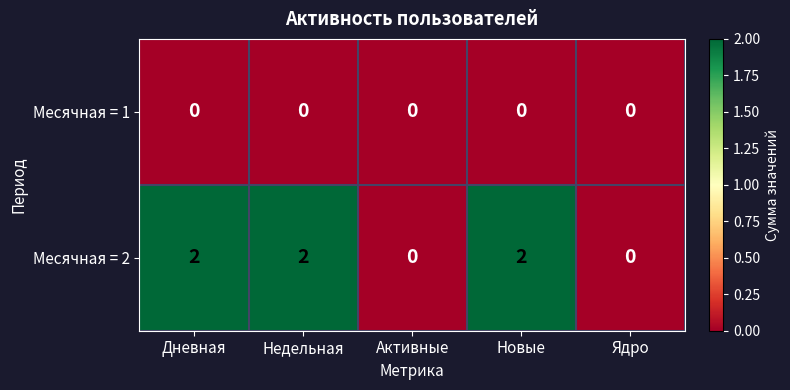

The Месячная = 2 series shows -1 at Активные. True or false?

False